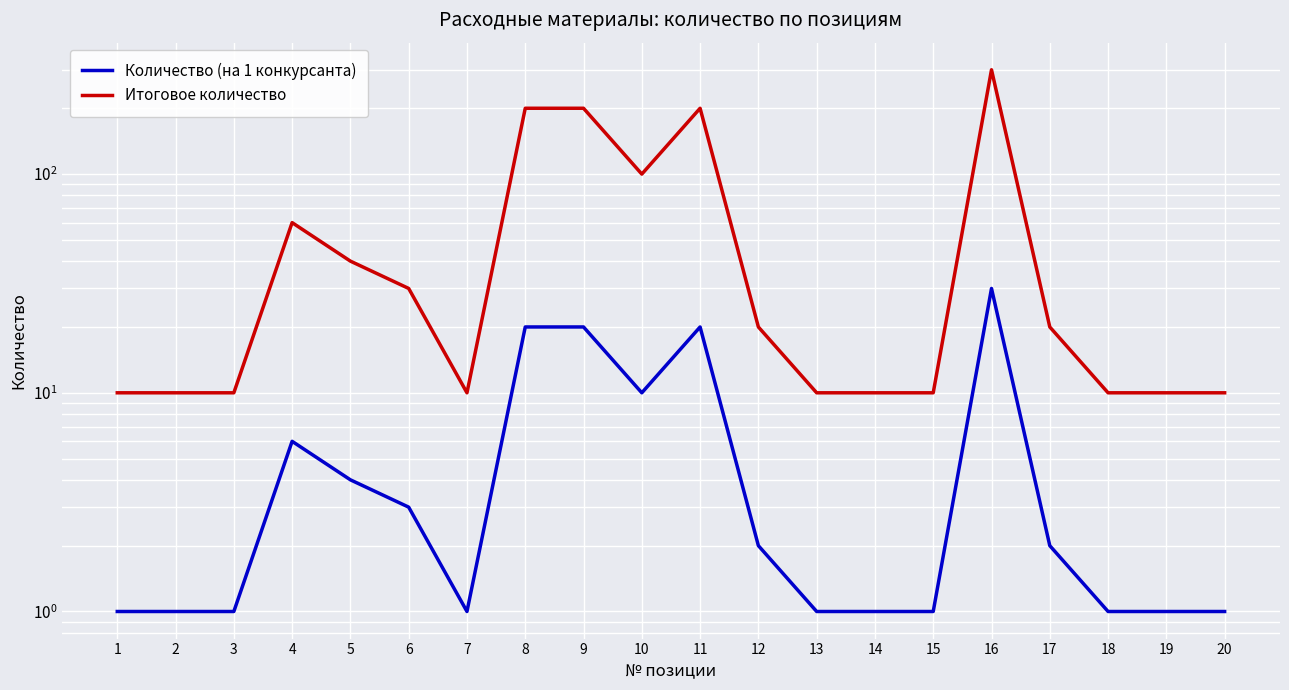

Rank the series by their average value, from highest to lowest.

Итоговое количество, Количество (на 1 конкурсанта)